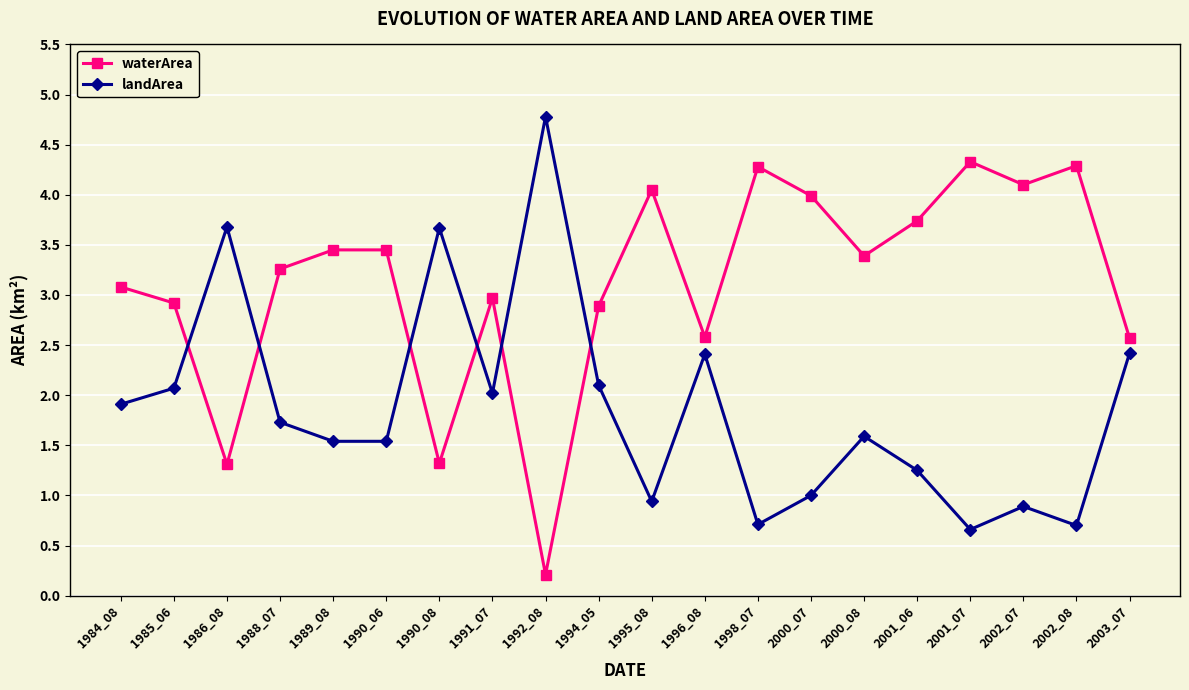

How many interior local peaks does the landArea series have?

6